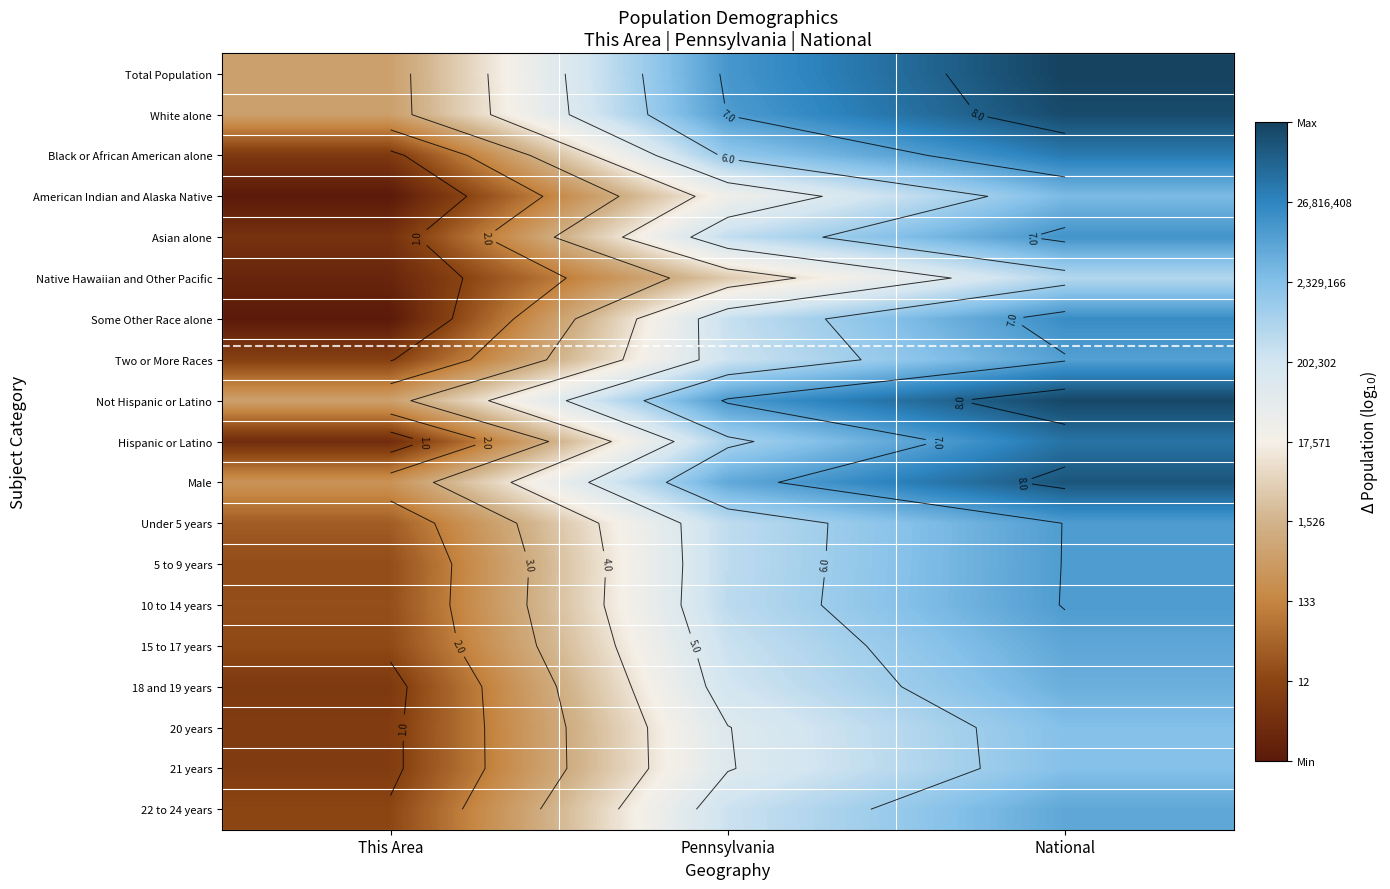

At which label is 5 to 9 years closest to 4?

Pennsylvania